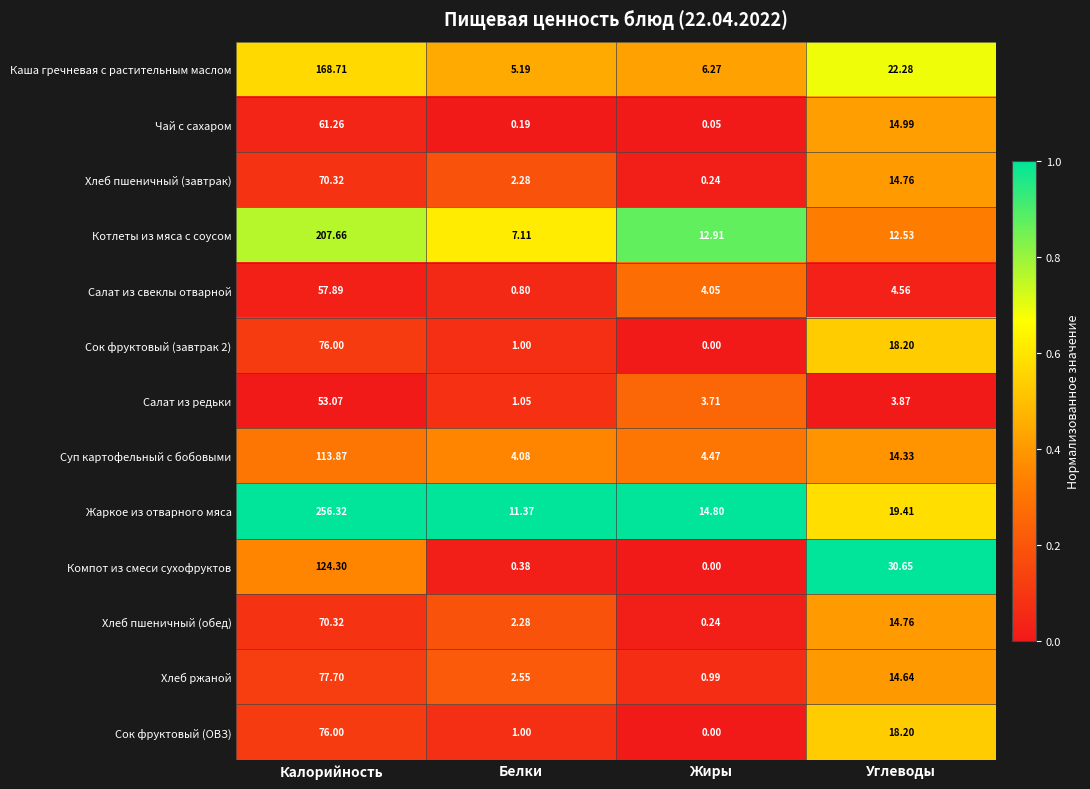

How many distinct data groups are displayed?

13